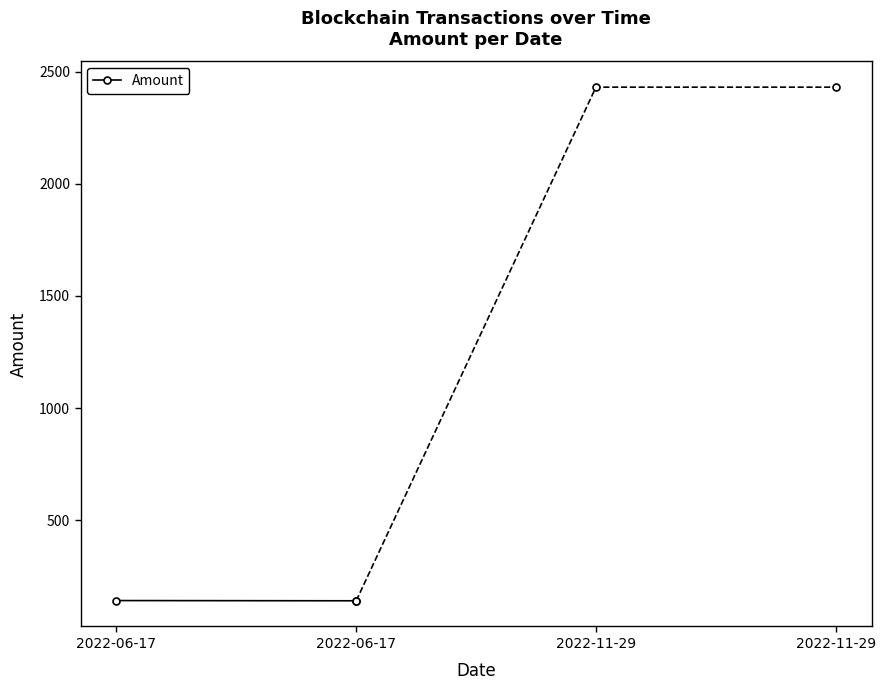

What is the sum of the values at 2022-06-17 and 2022-06-17?

283.0